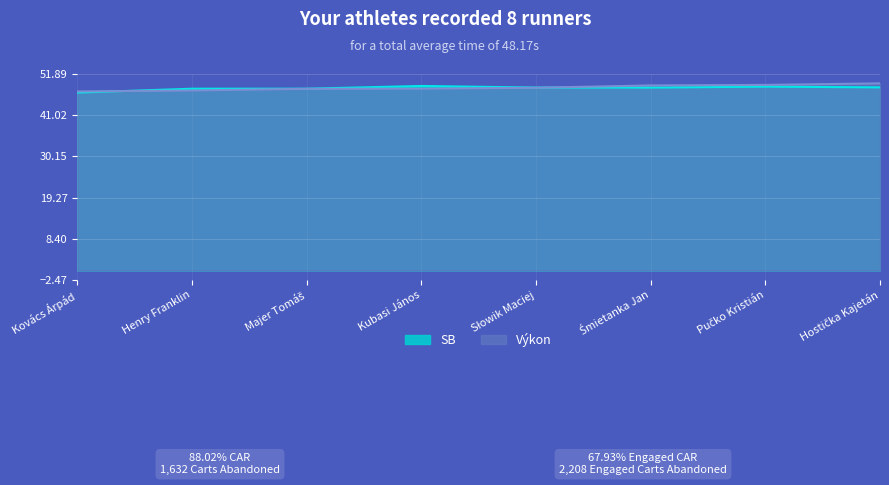

Reading left to right, what are all the values shown in this chart?

Výkon: 47.3	47.5	48.0	48.0	48.3	48.9	49.0	49.4
SB: 47.0	48.0	48.0	48.7	48.3	48.3	48.5	48.4